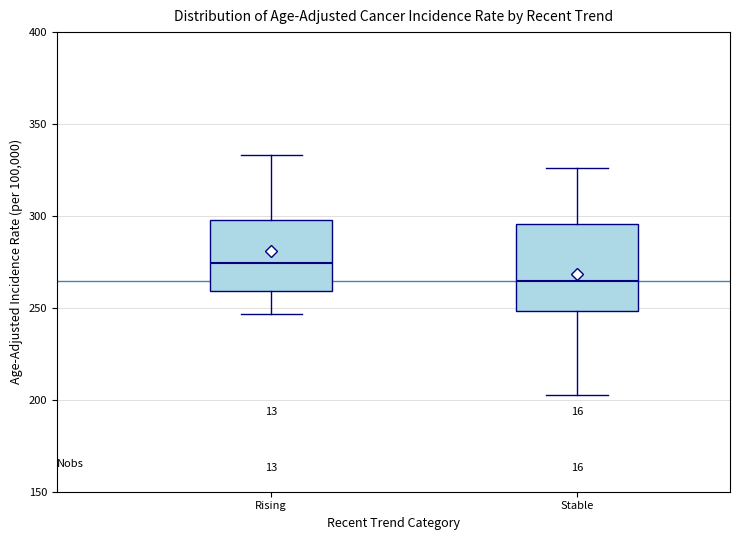

Reading left to right, read every box against the y-axis: the position of its median line, the range the box covers, and the ends of its whiskers. The values are not printed on the chart, so give them approximately, as read against the axis.

Rising: median 275, box 260 to 300, whiskers 245 to 335
Stable: median 265, box 250 to 295, whiskers 205 to 325